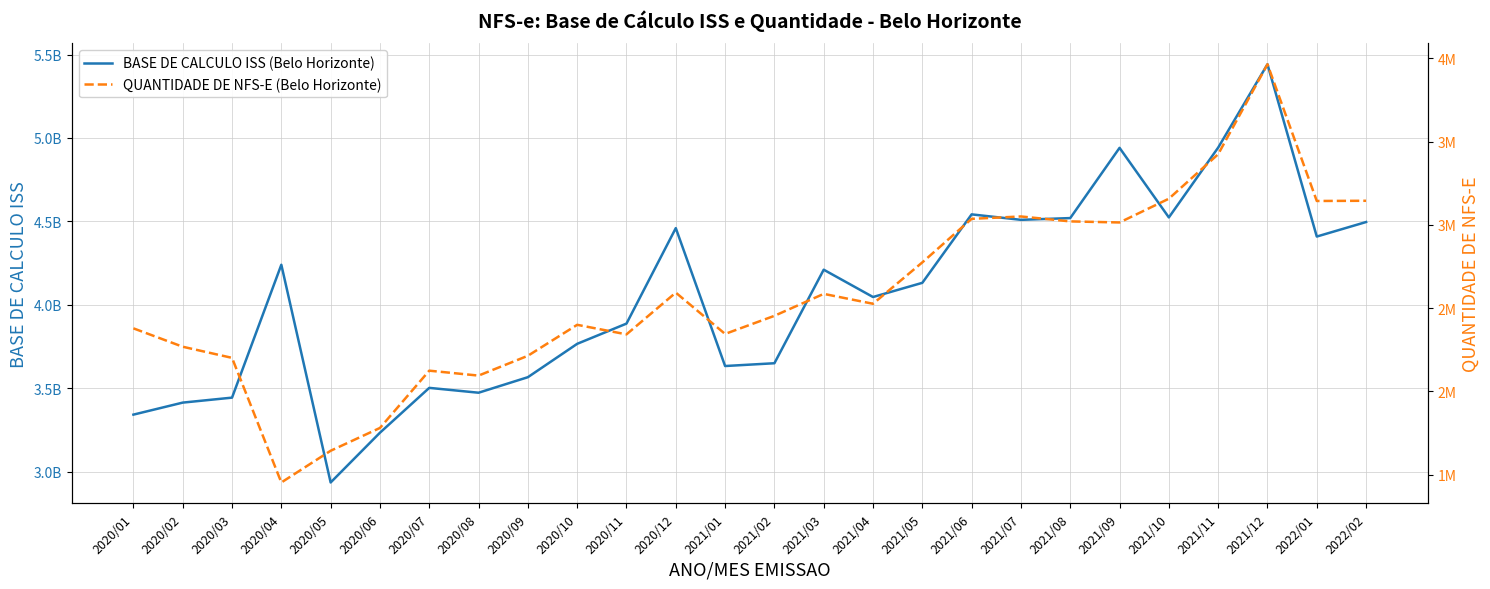

What are all the series names shown in the legend?

BASE DE CALCULO ISS (Belo Horizonte), QUANTIDADE DE NFS-E (Belo Horizonte)